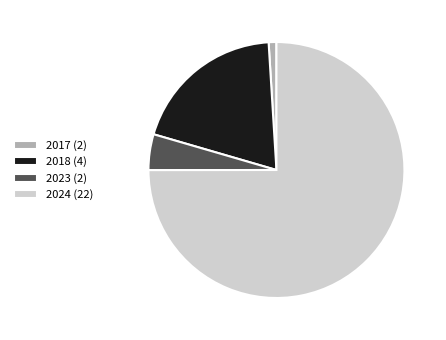

Which category has the biggest portion of the pie?

2024 (22)